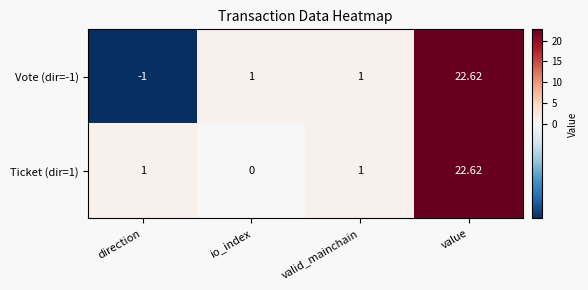

At which category does the chart reach its peak across all series?

value